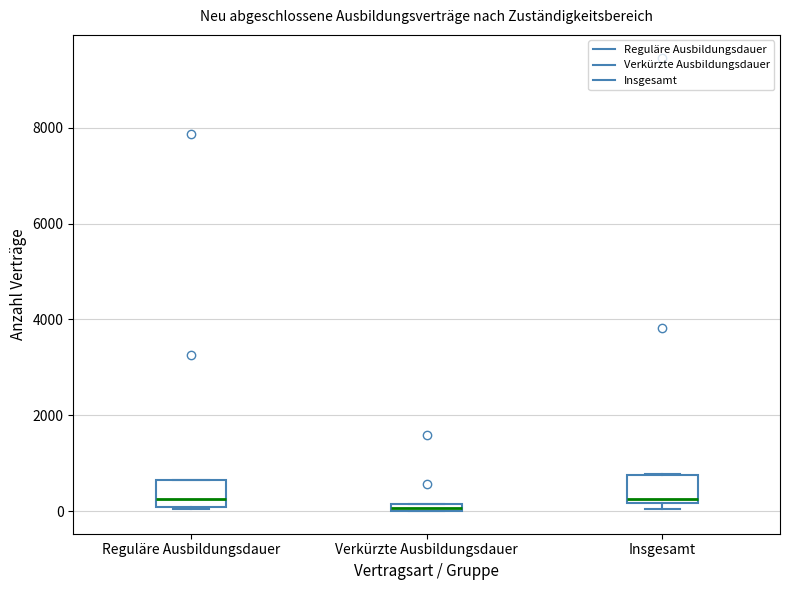

Where is the lower edge of the box for Insgesamt on the y-axis? The values are not printed on the chart, so give them approximately, as read against the axis.

200